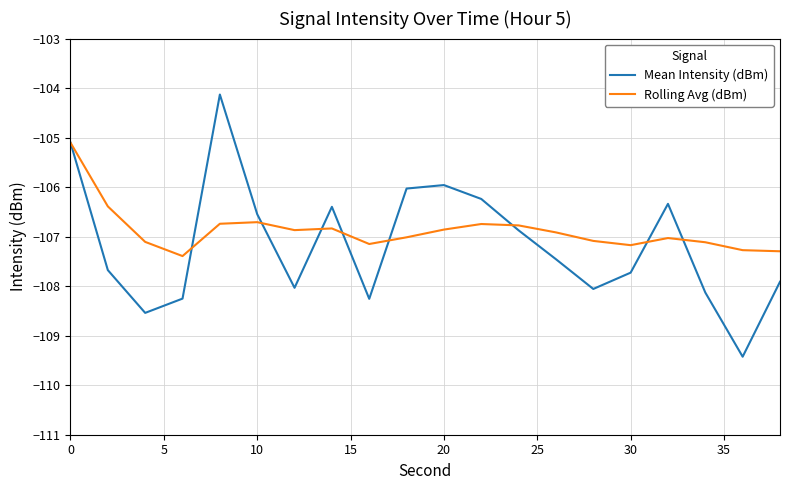

Which series has the largest range (max minus min)?

Mean Intensity (dBm)